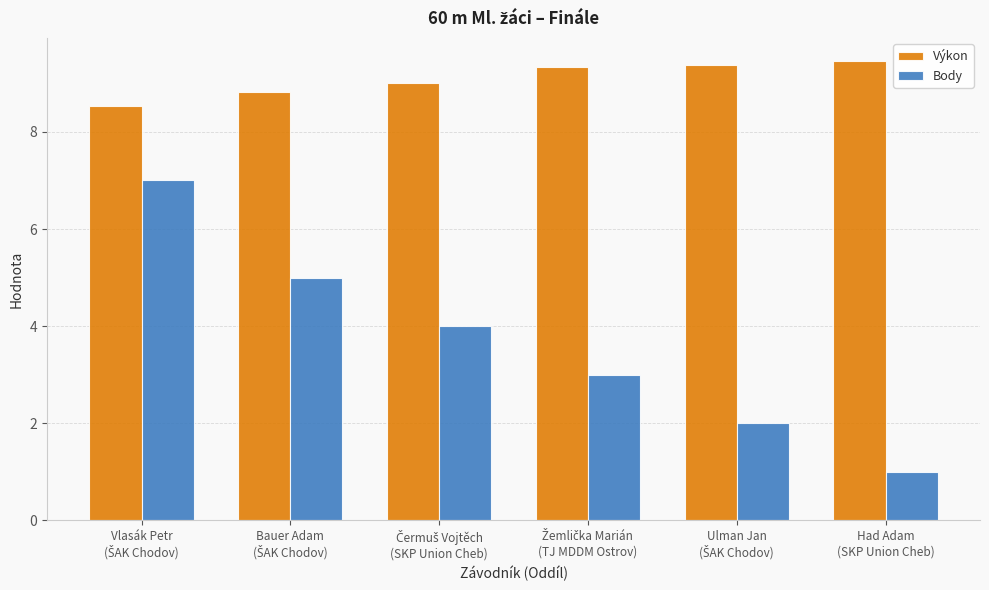

What is the difference between the second highest and second lowest values in the Body series?

3.0